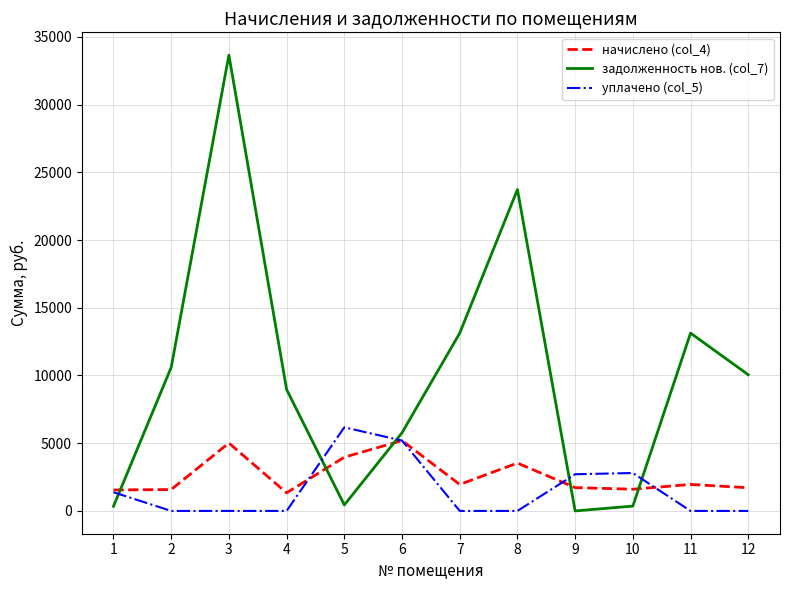

What is the maximum value for начислено (col_4)?

5194.5